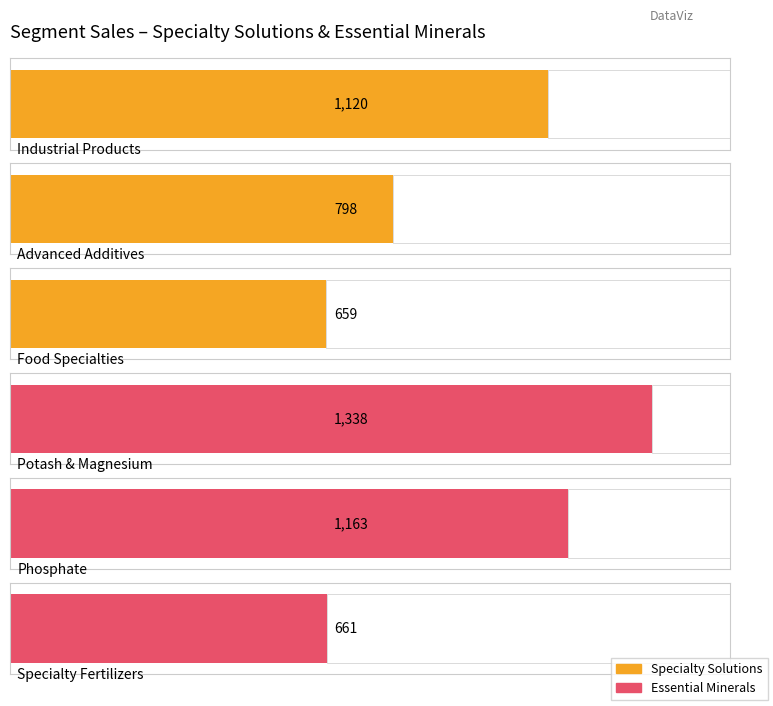

What is the approximate value at Food Specialties?

659